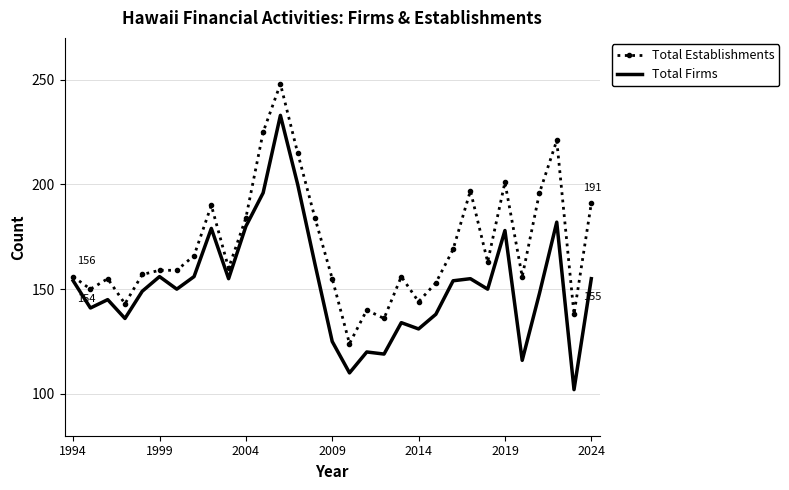

Rank the series by their average value, from lowest to highest.

Total Firms, Total Establishments